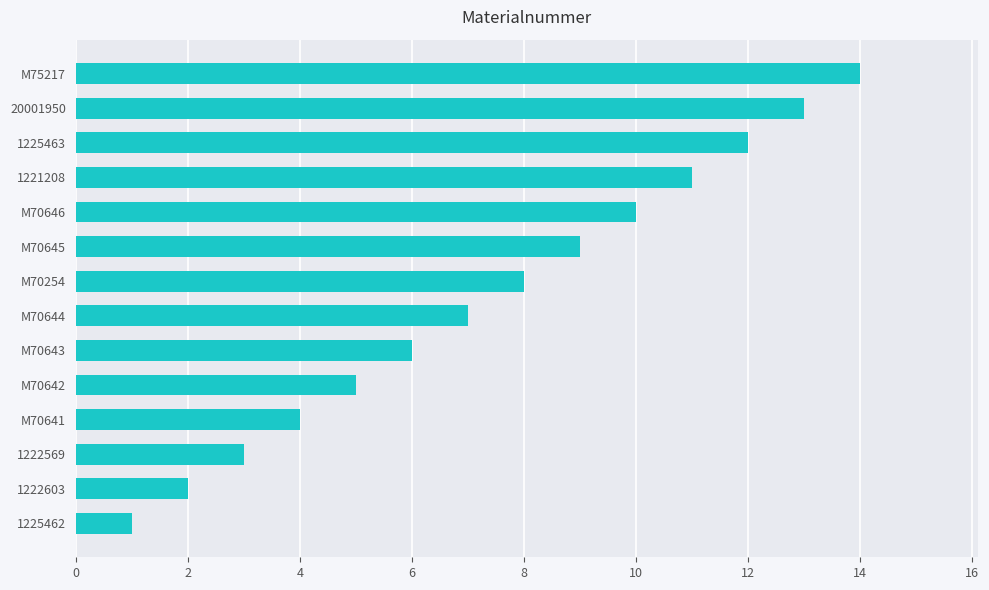

What is the sum of all values?

105